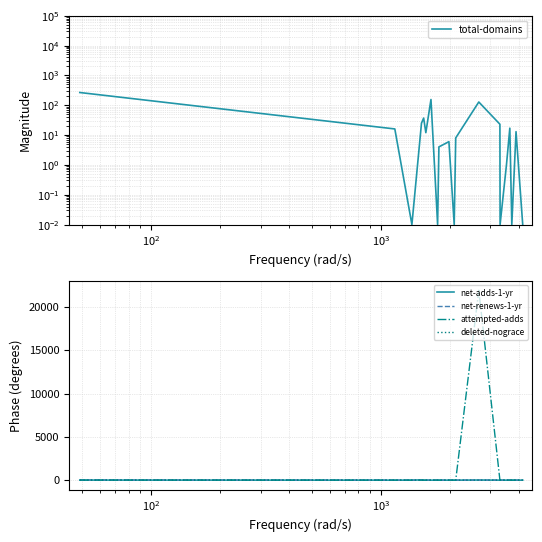

What are all the series names shown in the legend?

total-domains, net-adds-1-yr, net-renews-1-yr, attempted-adds, deleted-nograce